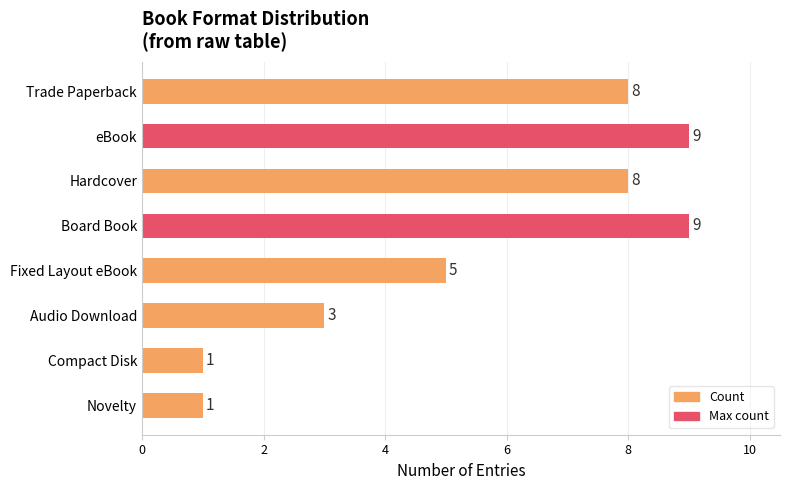

At which label is the value closest to 5?

Fixed Layout eBook